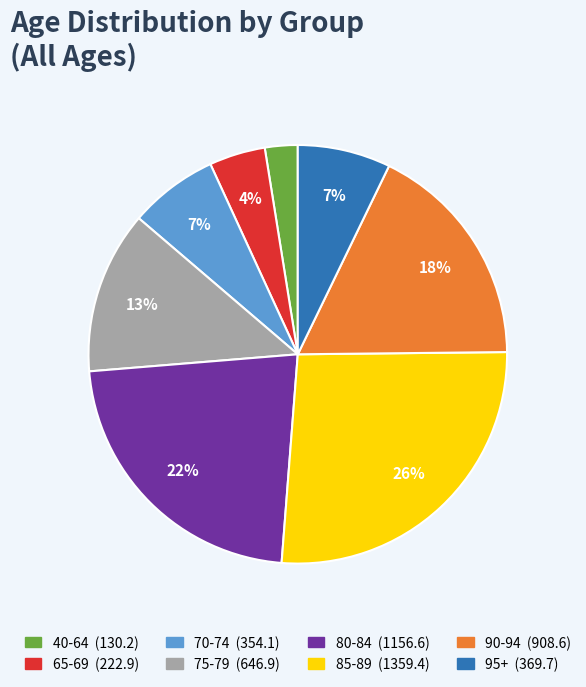

Is 65-69 the majority of the pie?

No